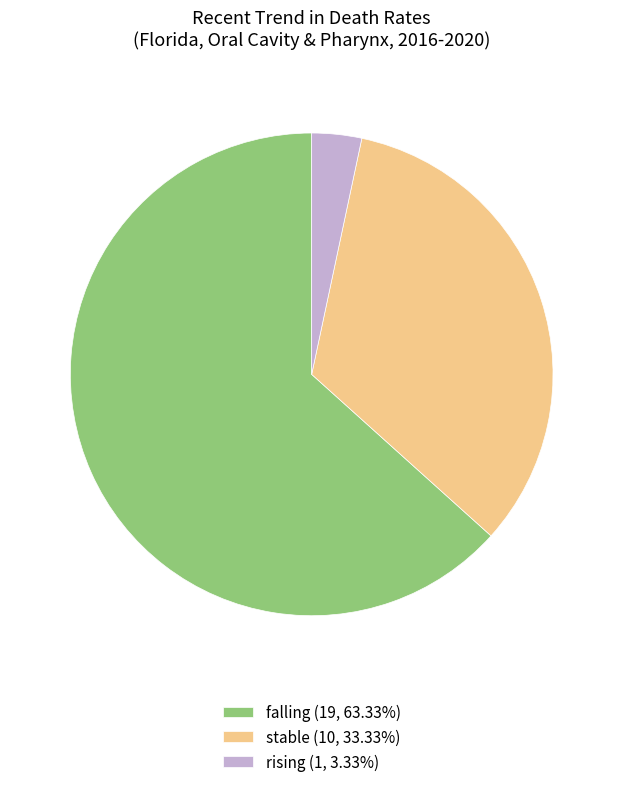

Combined, do stable (10, 33.33%) and falling (19, 63.33%) account for over 50%?

Yes